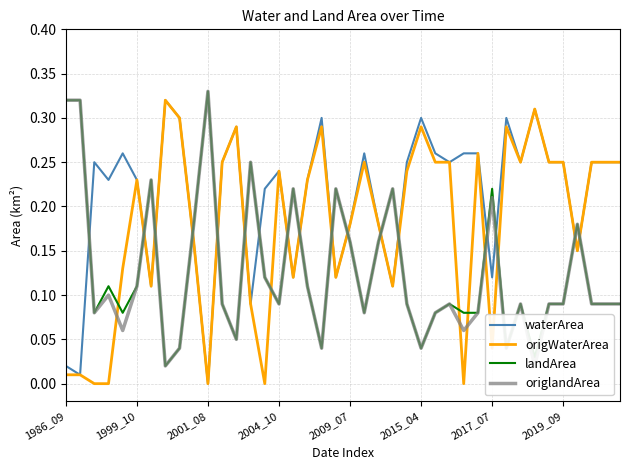

Does the chart display data point markers on the line(s)?

No